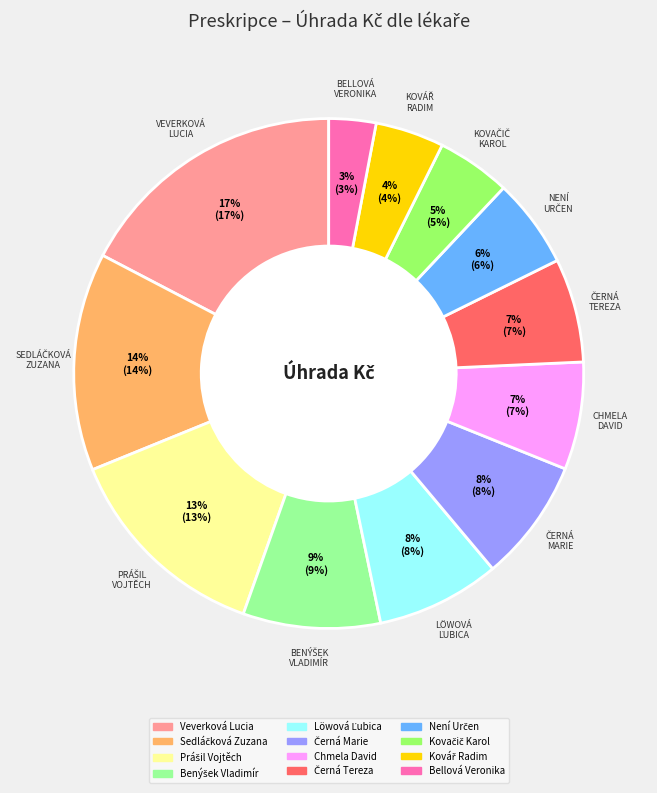

Does any single category account for the majority?

No